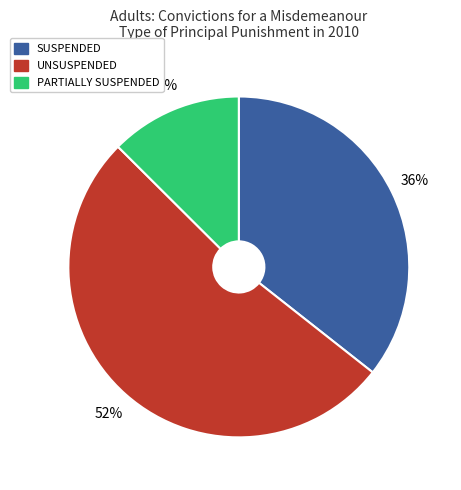

Is there a majority slice in this chart?

Yes